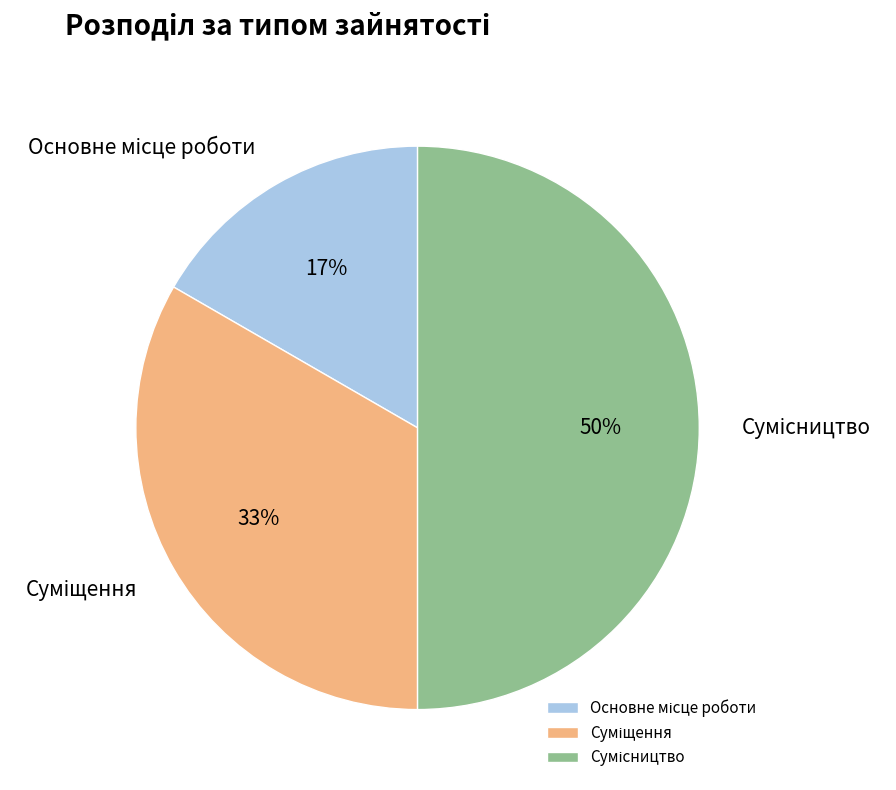

To the nearest percent, what is the difference between the largest and smallest slice percentages?

33%